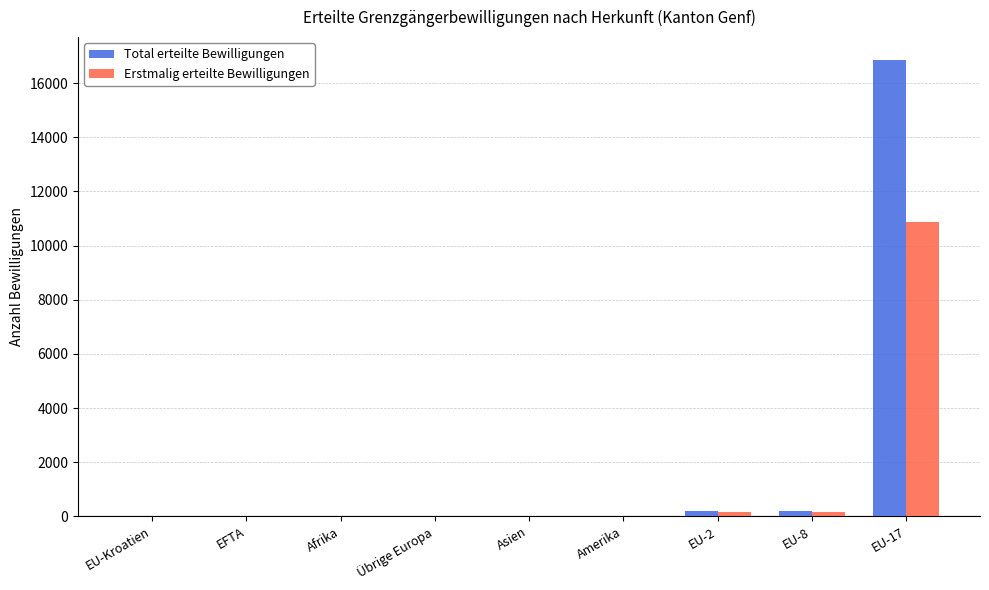

At which category is the sum across all series the highest?

EU-17